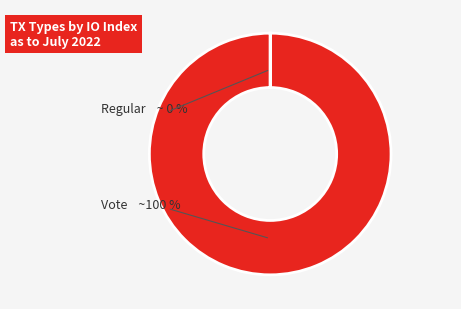

To the nearest percent, what is the combined percentage of Vote and Regular?

100%